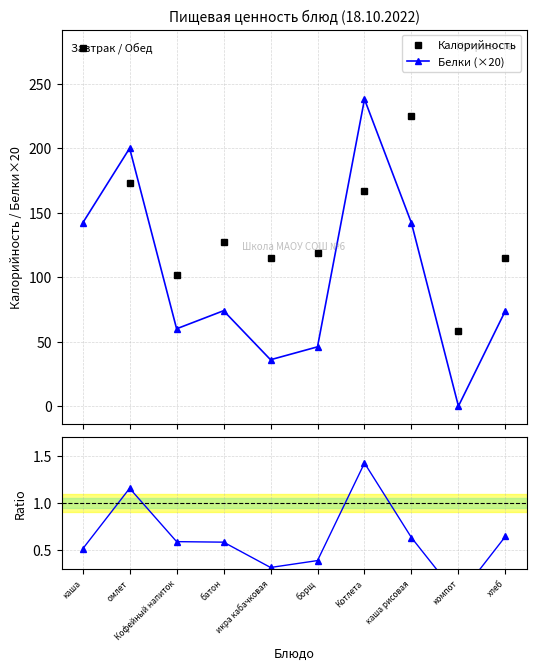

How many times do Калорийность and Белки (×20) cross each other?

4